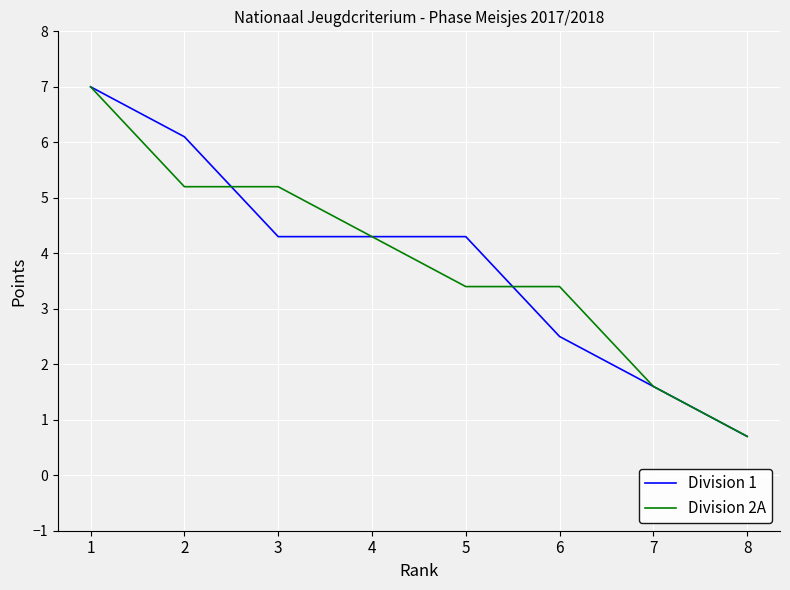

What is the lowest value of the Division 2A series?

0.7